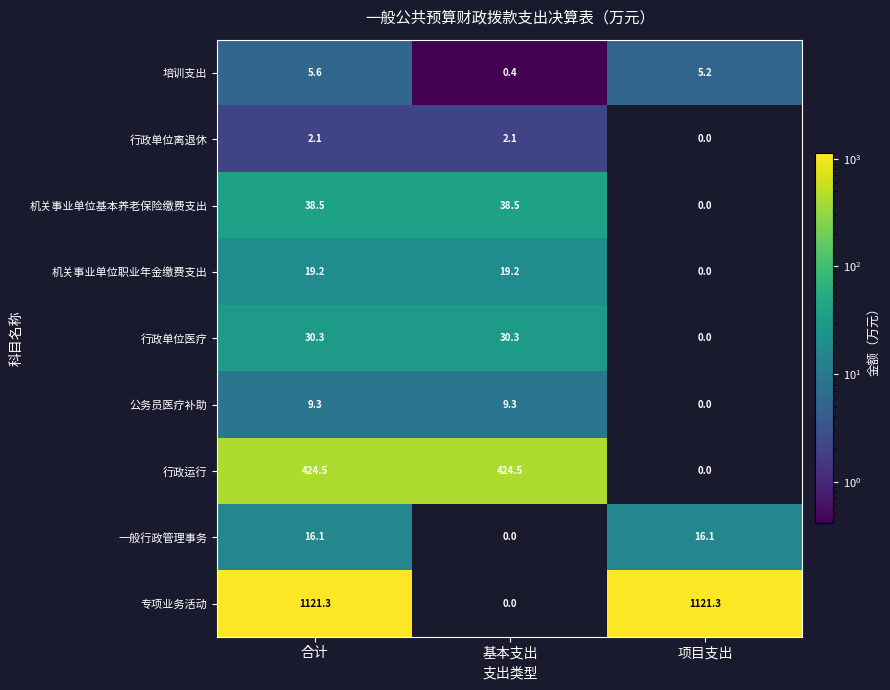

True or false: 公务员医疗补助 has a value of 9.3 at 合计.

True